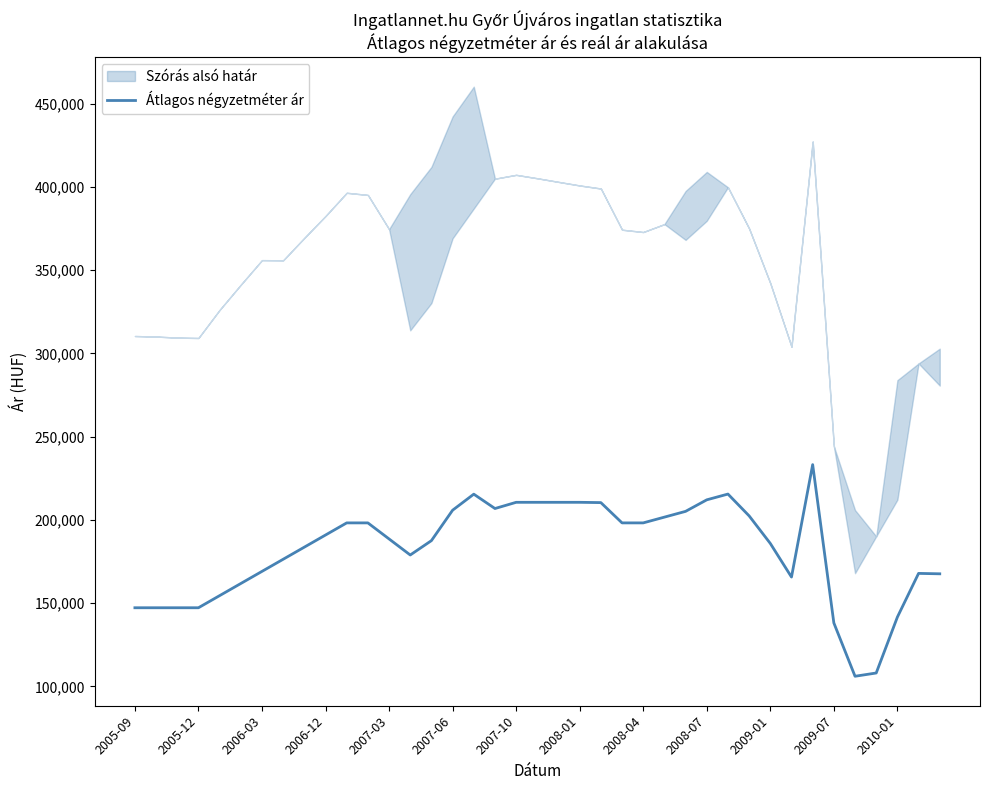

What is the lowest value of the Átlagos négyzetméter ár series?

106064